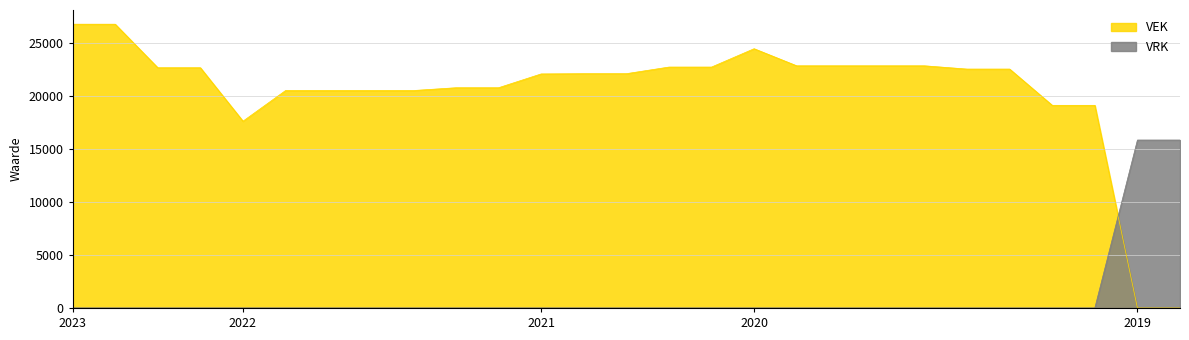

Where is VEK nearest to the value 13399?

2022